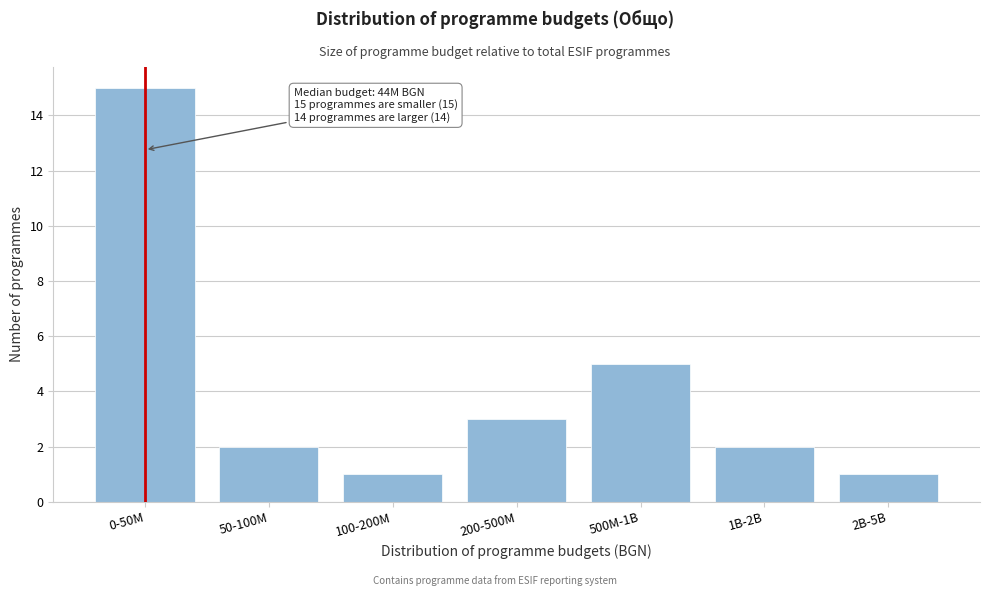

Reading left to right, list all the values displayed in this chart.

0-50M=15	50-100M=2	100-200M=1	200-500M=3	500M-1B=5	1B-2B=2	2B-5B=1